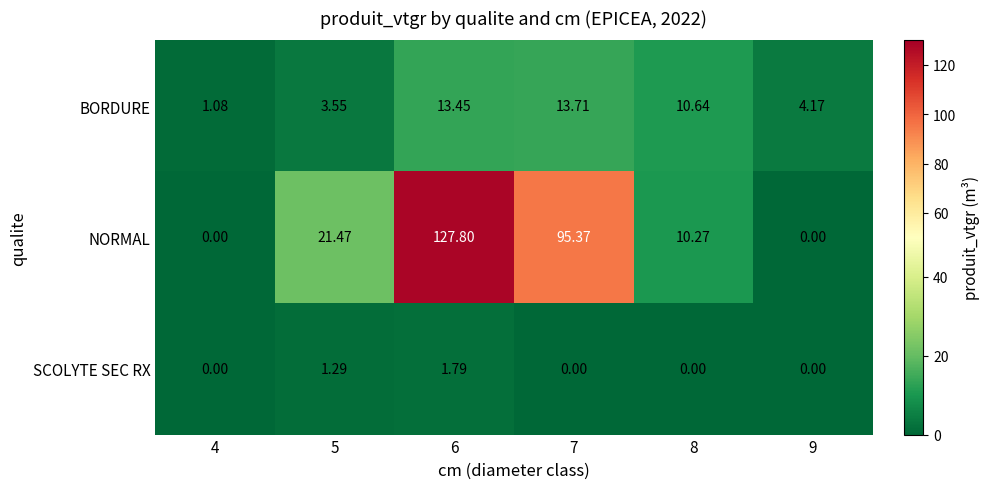

Which series has the largest total across all categories?

NORMAL